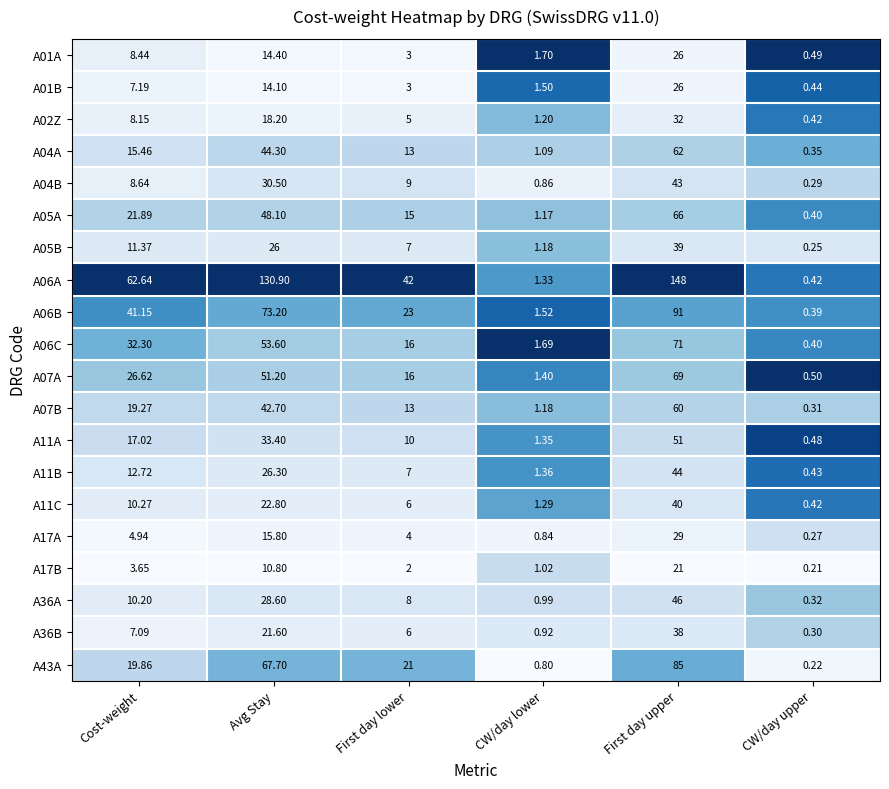

Where is A04A nearest to the value 31?

Avg Stay